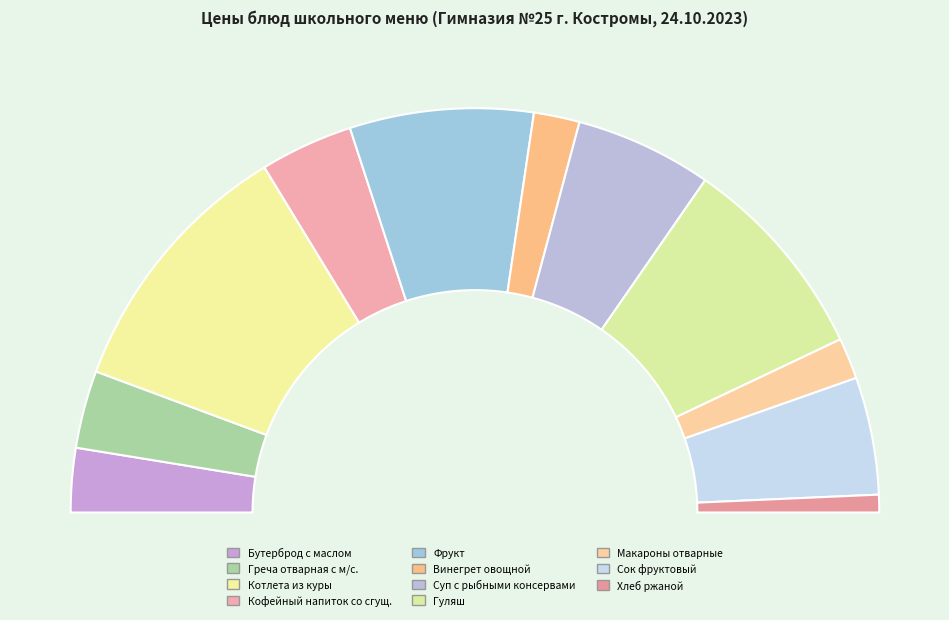

Does Сок фруктовый account for over 50% of the chart?

No